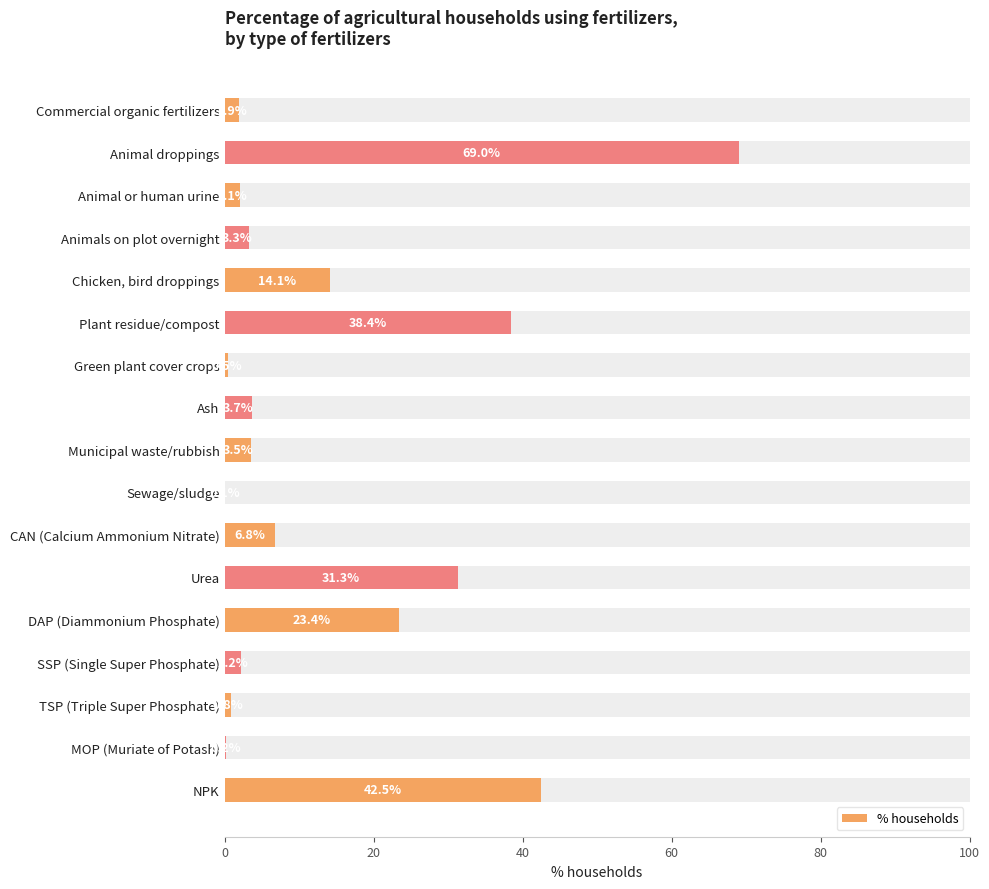

Does the chart contain any negative values?

No